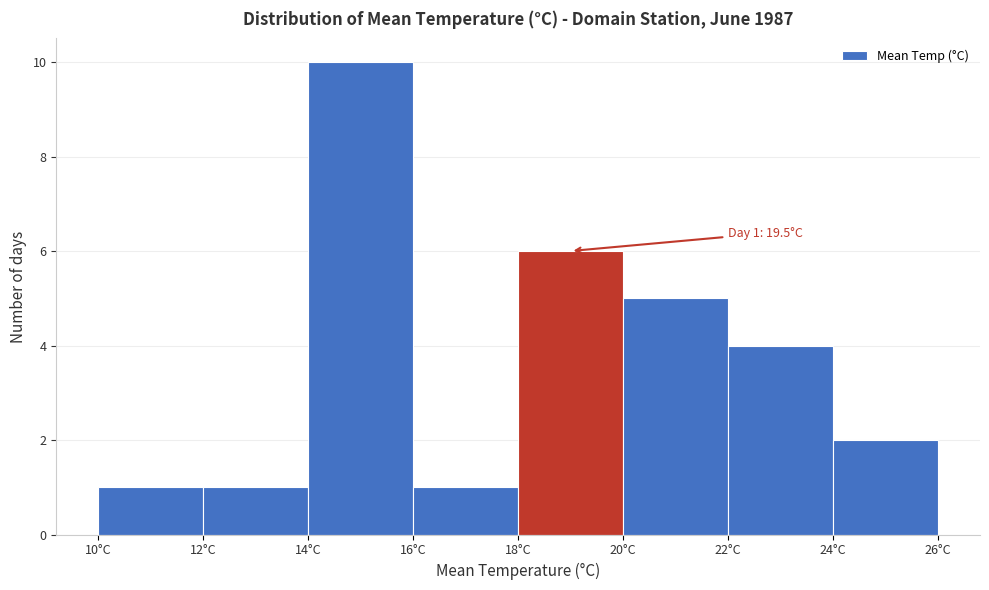

Over which range of the x-axis is the bar tallest?

14 to 16